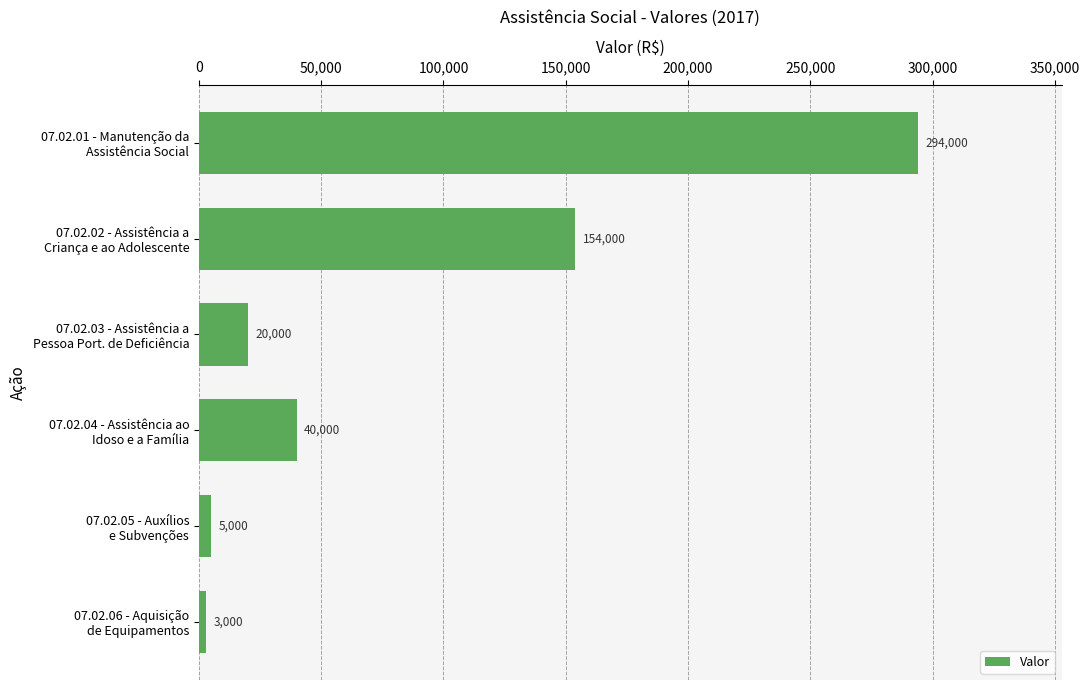

Which category has the lowest value across all series?

07.02.06 - Aquisição
de Equipamentos